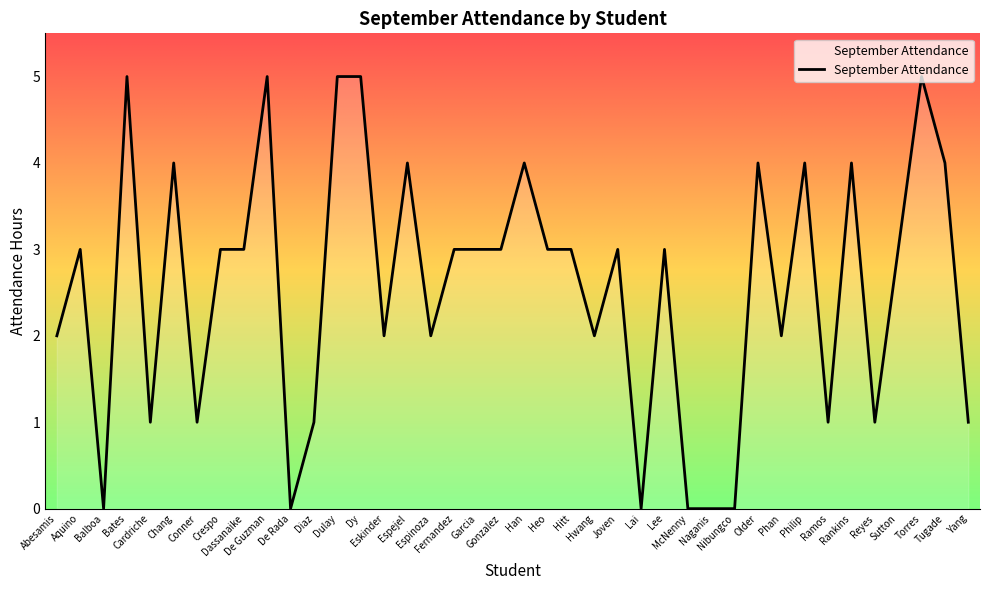

True or false: there are more than 0 points higher than both neighbors.

True